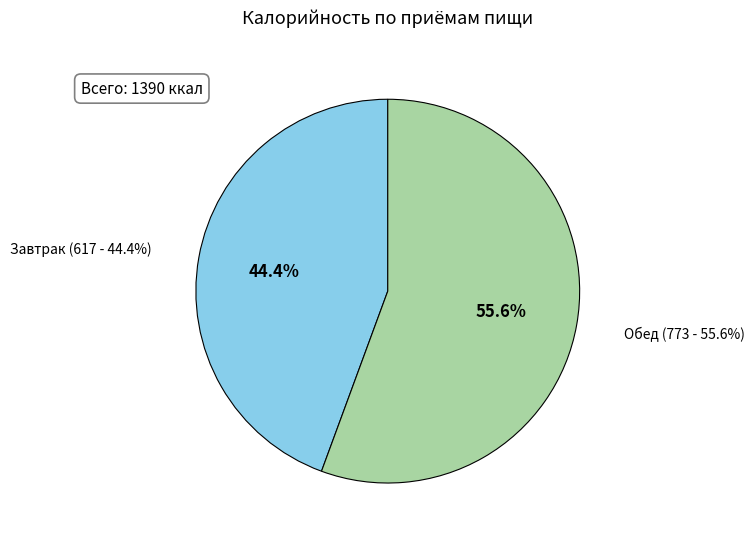

Rank the categories by value from highest to lowest.

Обед, Завтрак